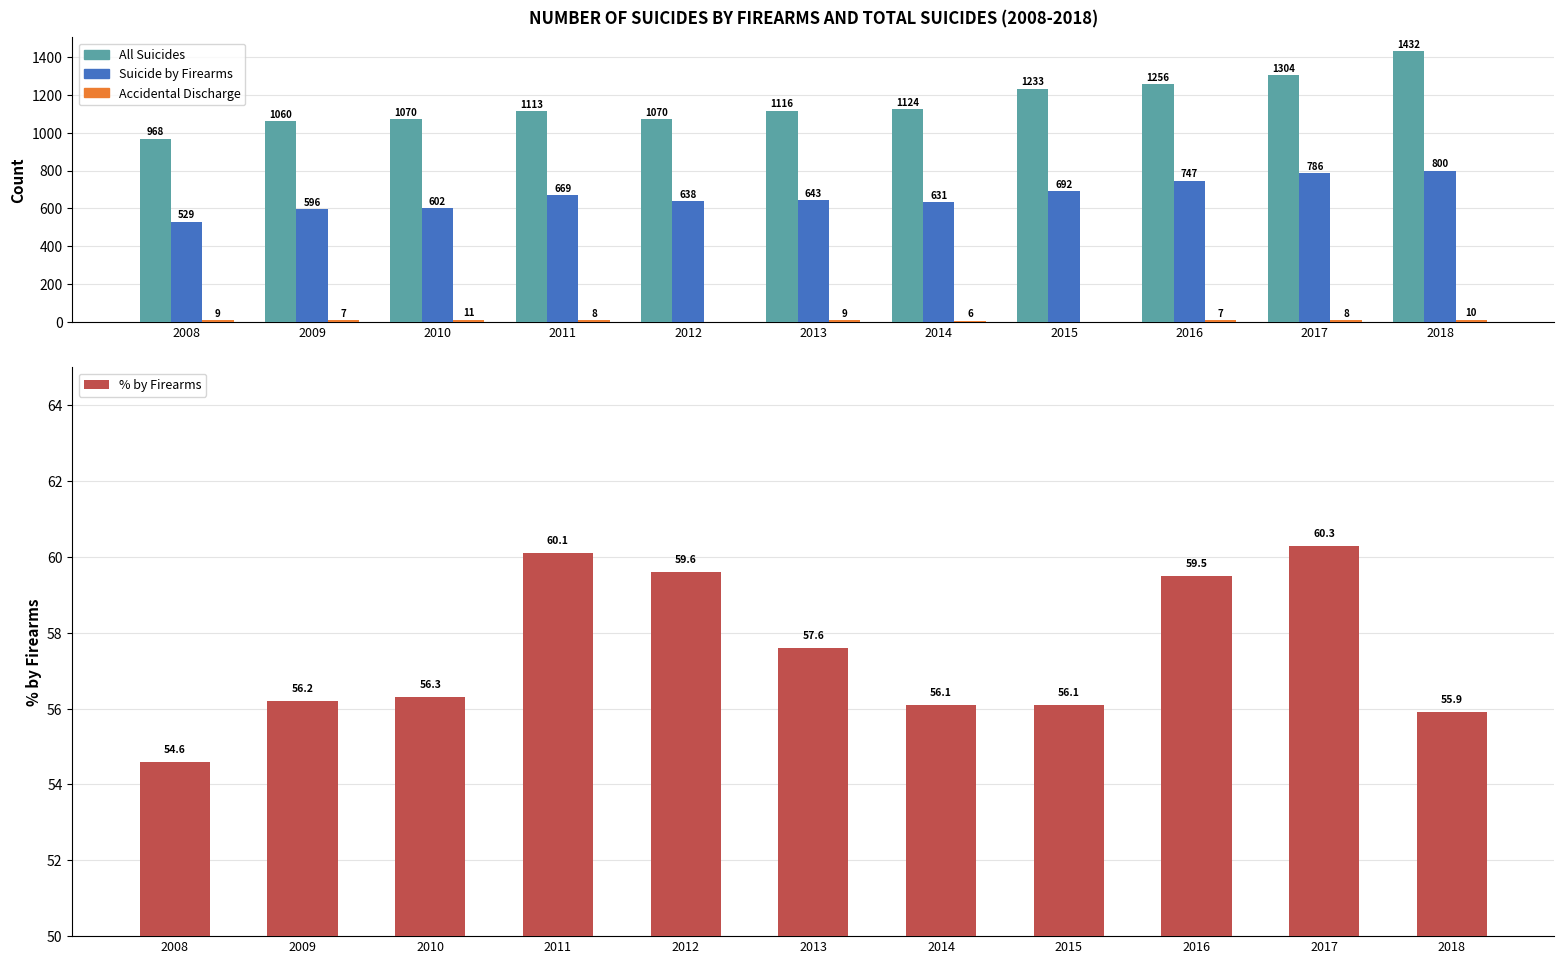

Which category has the highest value in the % by Firearms series?

2017